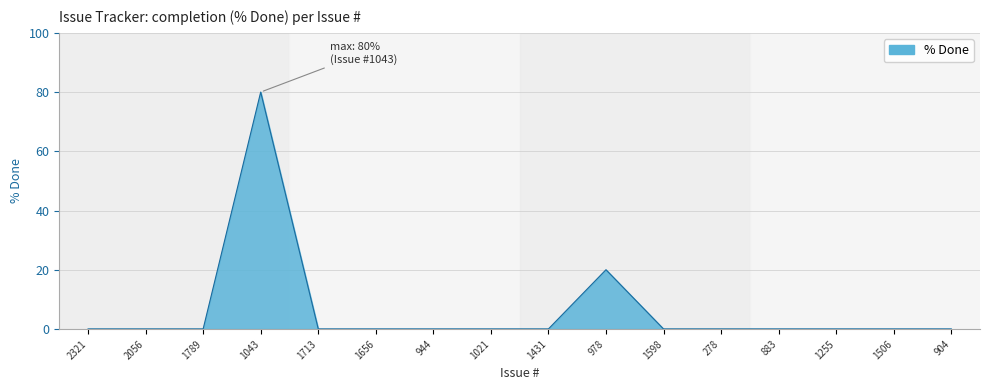

What is the difference between the second highest and minimum values?

20